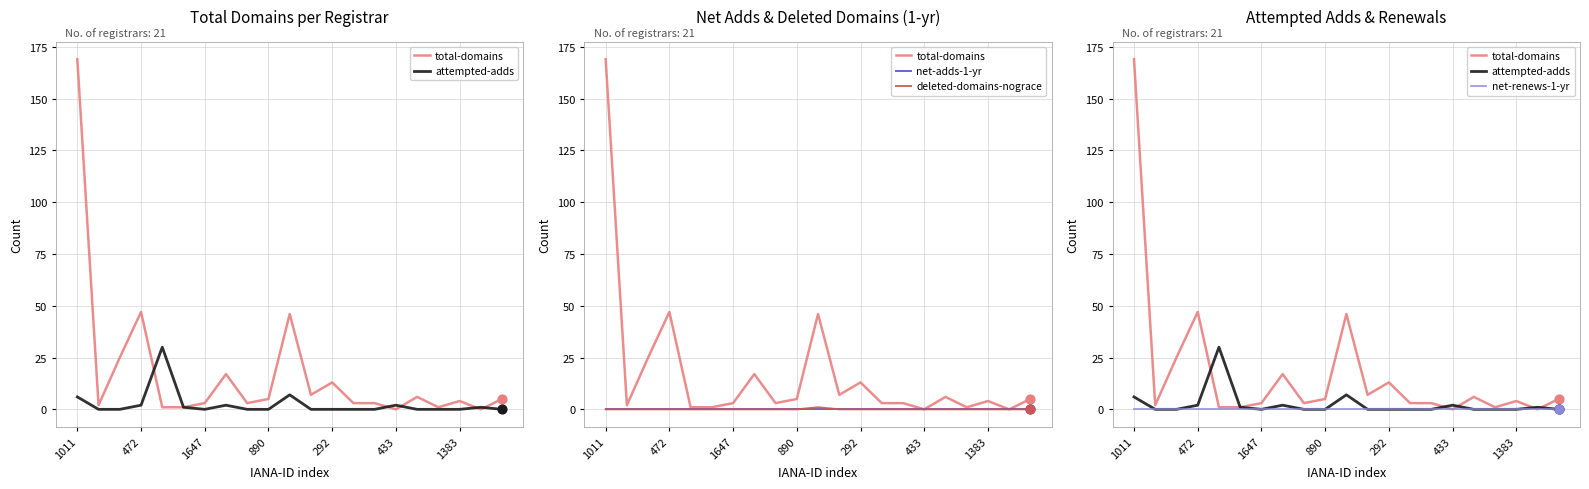

Which series has the widest spread of Y values?

total-domains